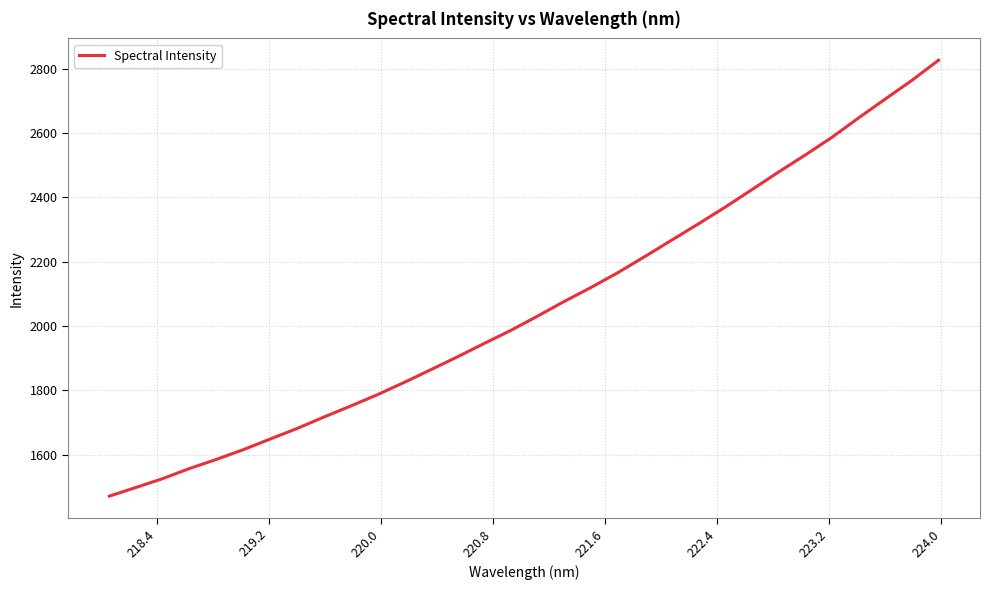

What is the maximum value shown in the chart?

2825.9